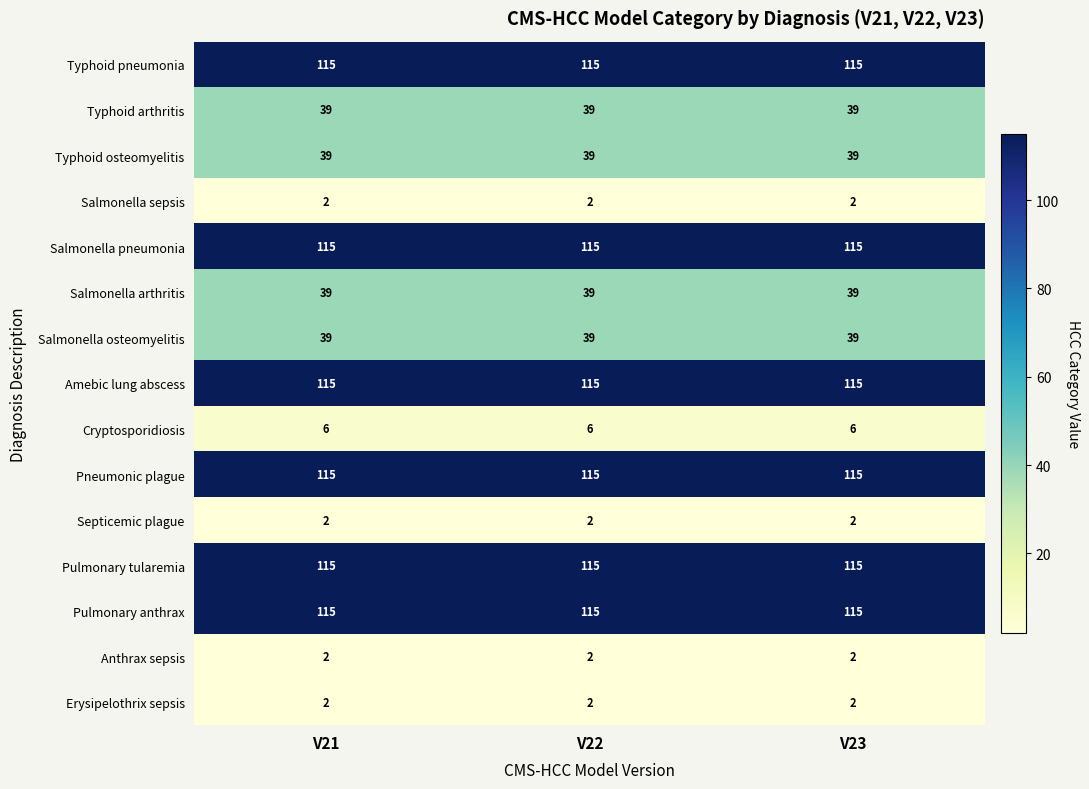

What is the average value of the Pulmonary tularemia series?

115